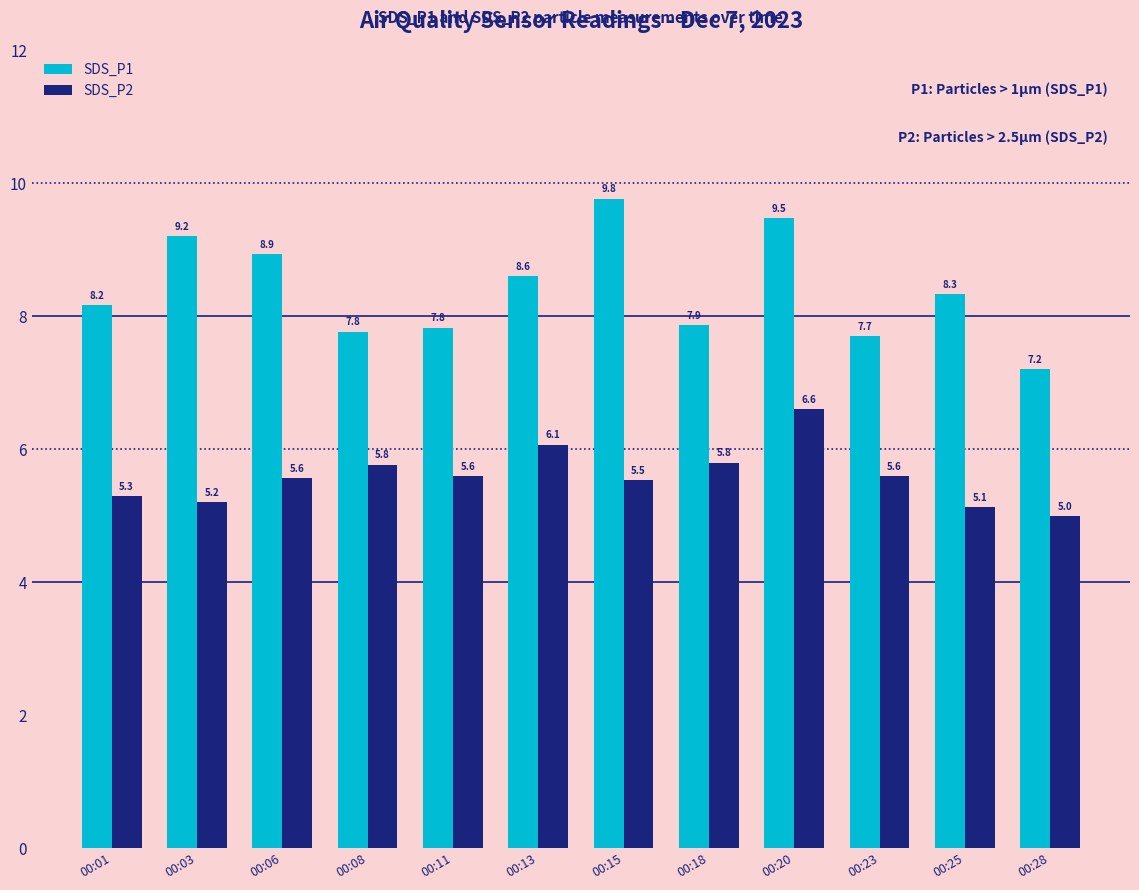

Are the bars horizontal?

No